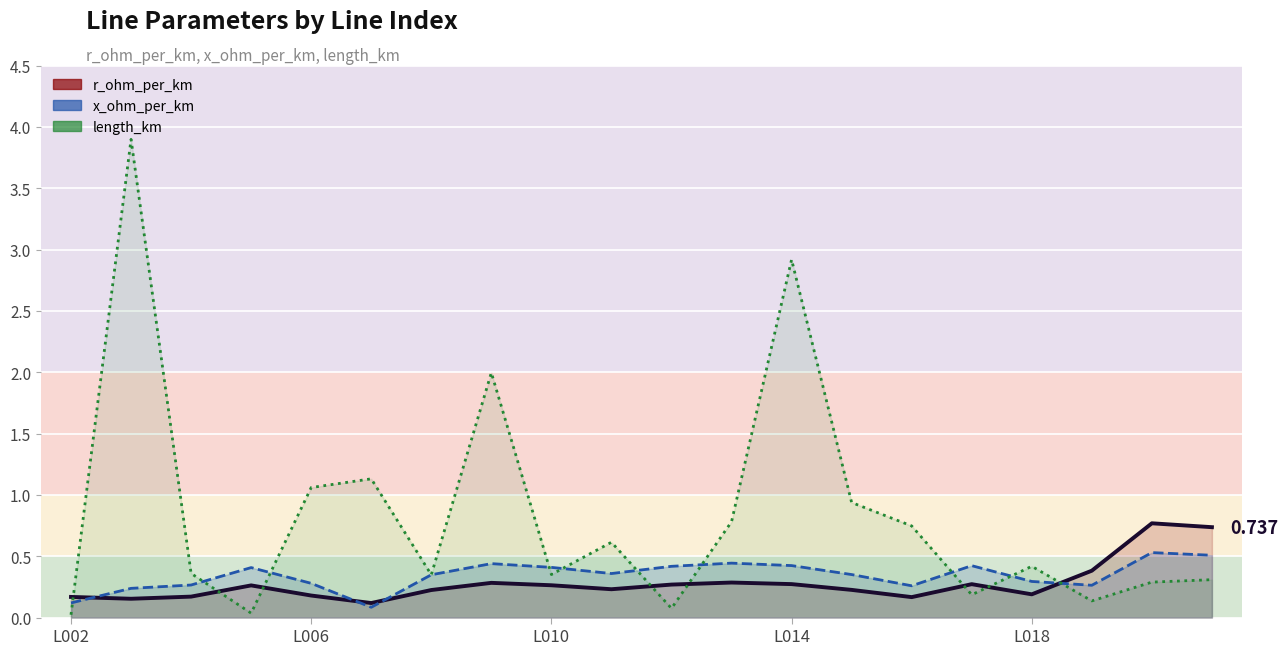

Between 16 and 17, which is larger?

17